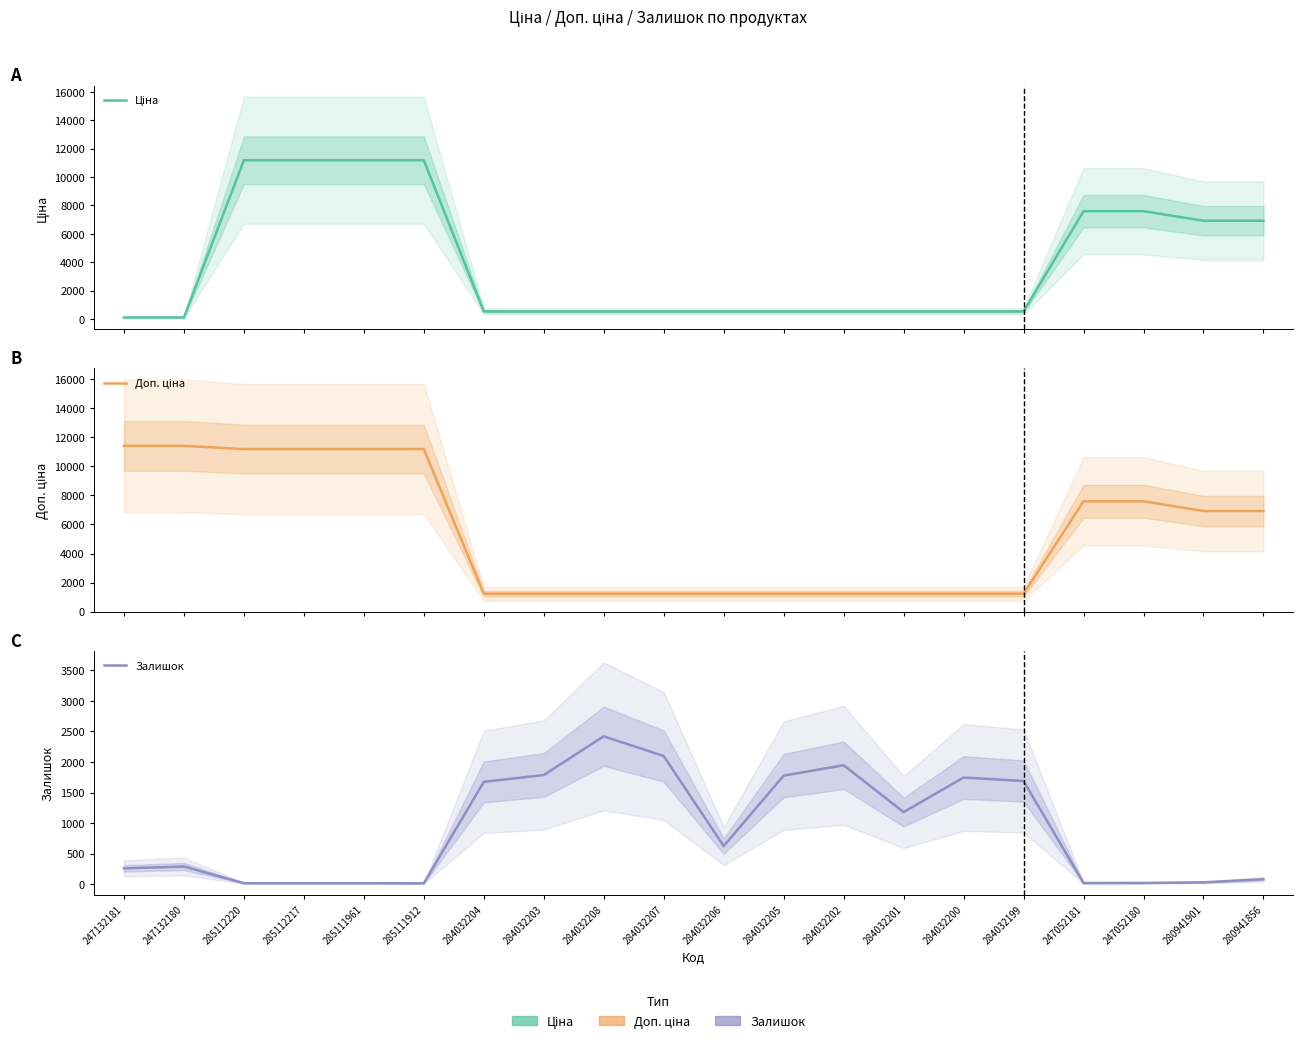

What is the greatest value displayed?

11410.0